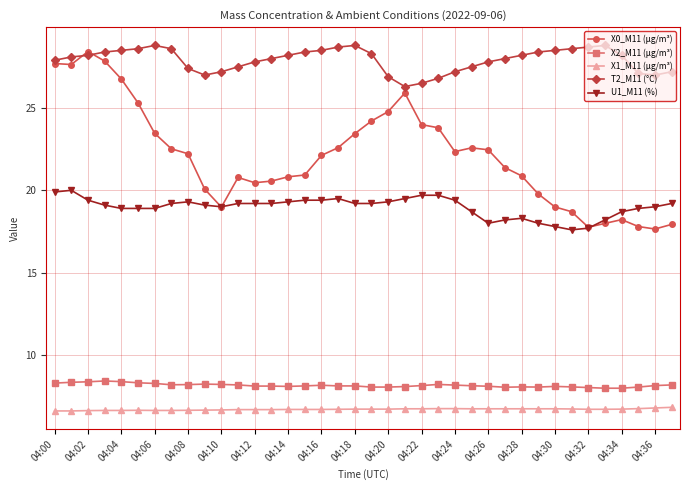

True or false: U1_M11 (%) has more than 2 interior local peaks.

True